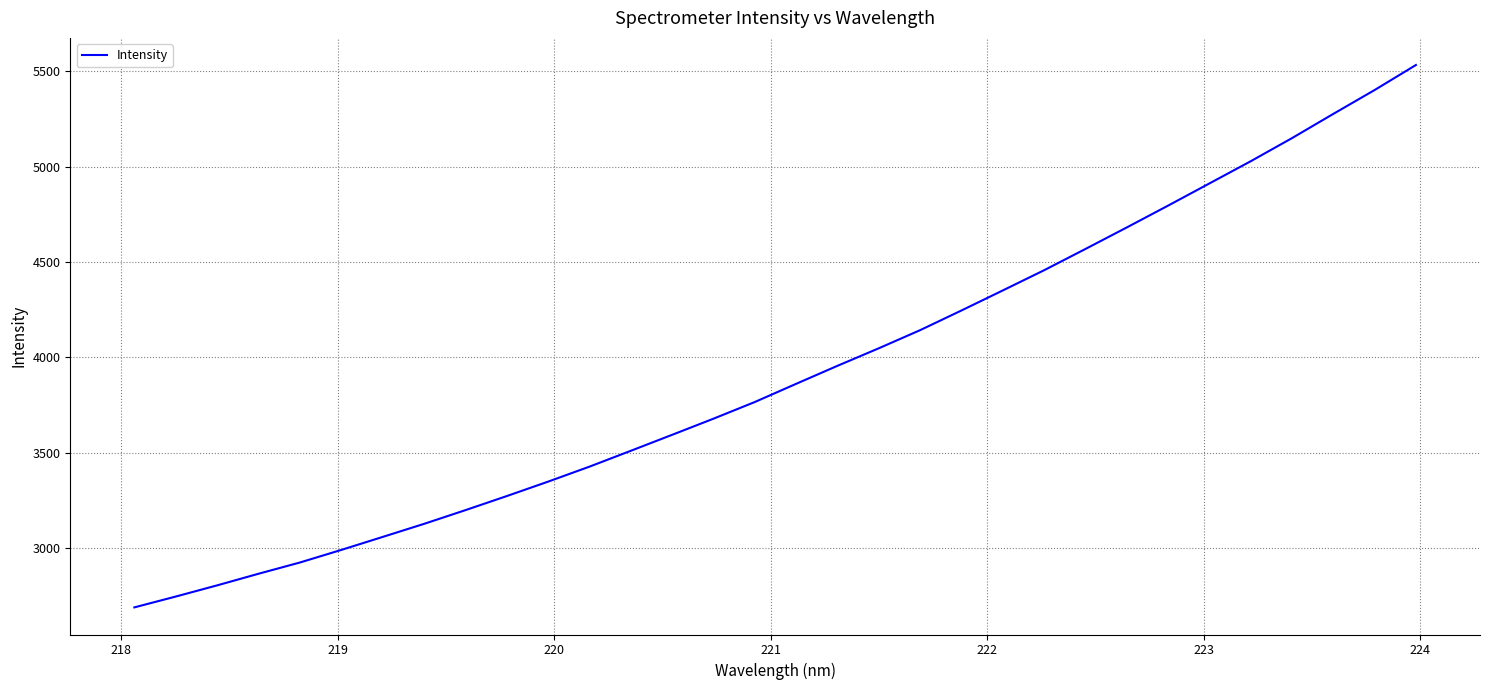

What is the smallest value displayed?

2687.8